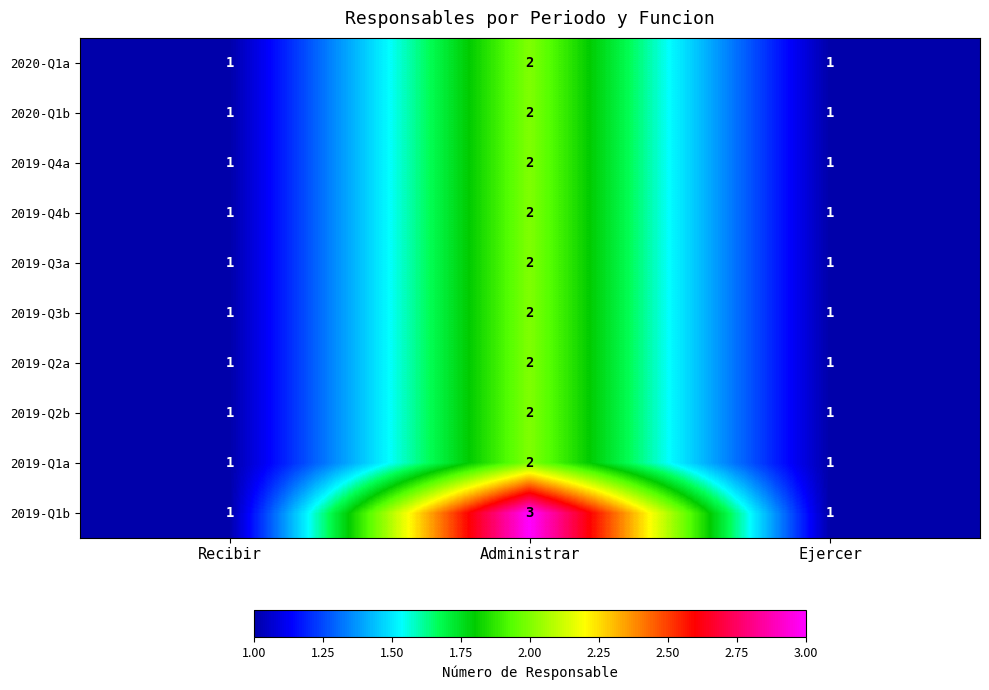

Which series has the largest range (max minus min)?

2019-Q1b